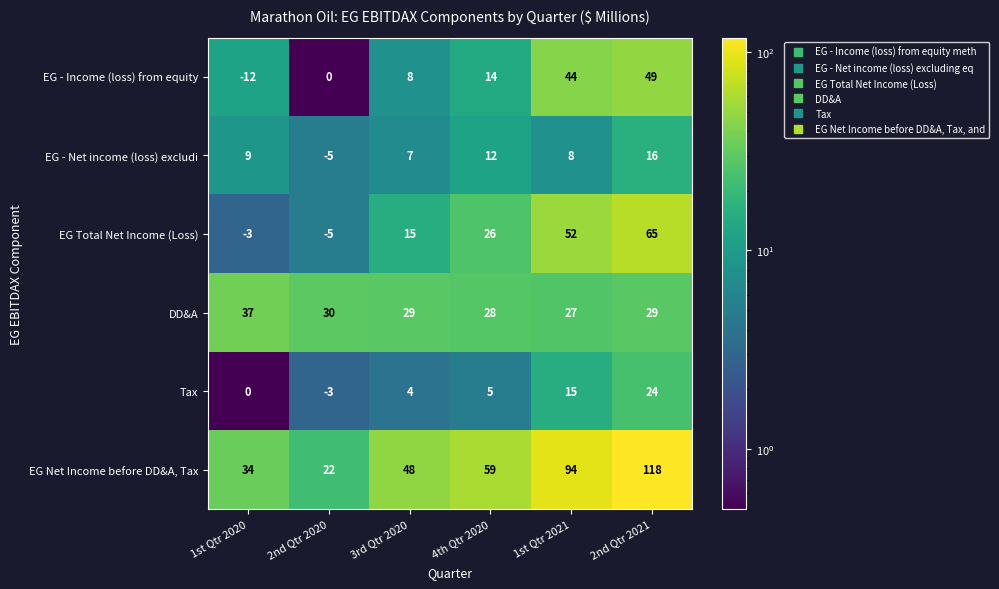

How many DD&A values are between 28 and 30?

4